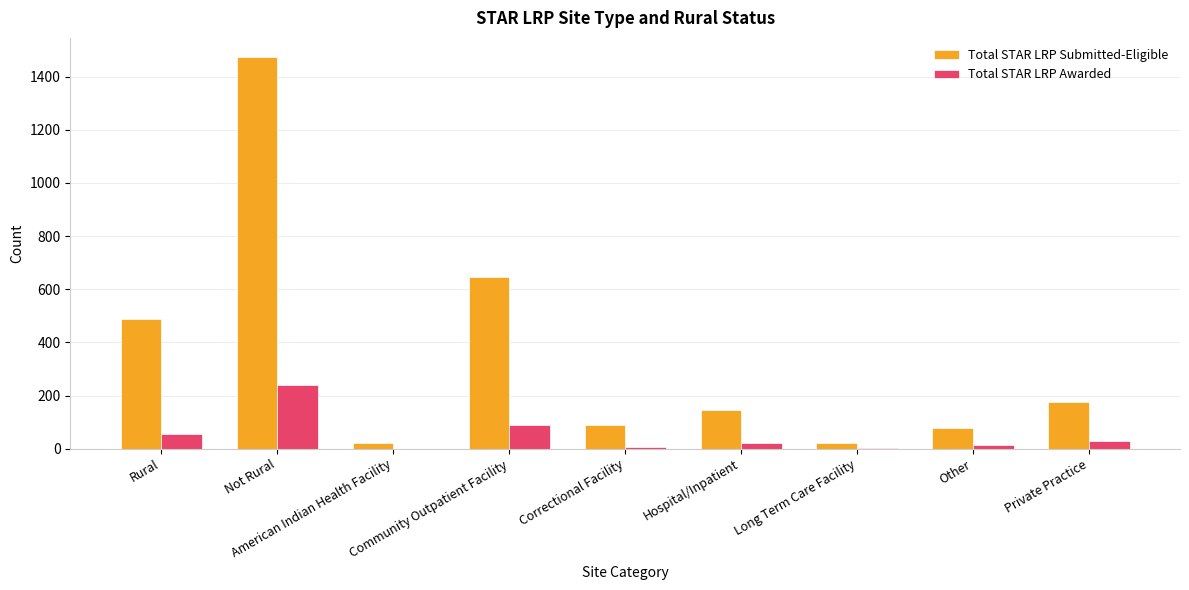

Which series has the widest spread of values?

Total STAR LRP Submitted-Eligible